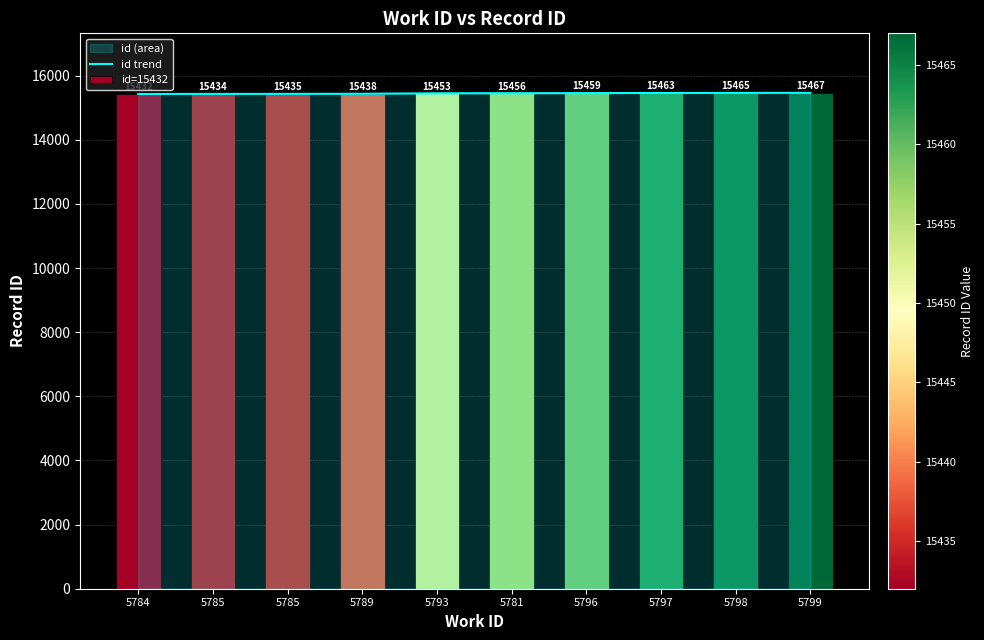

What is the ratio of the value at 5781 to the value at 5784?

1.0